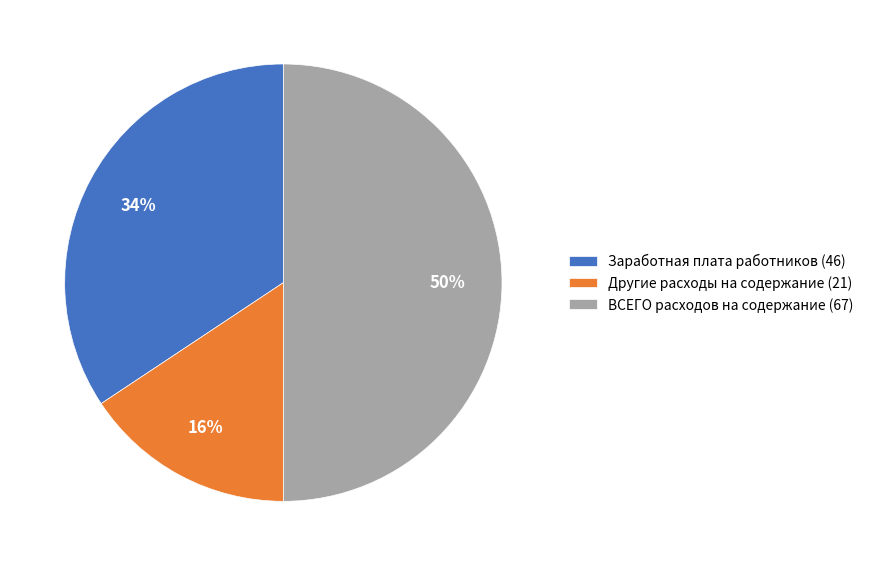

What is the largest slice in the pie chart?

ВСЕГО расходов на содержание (67)